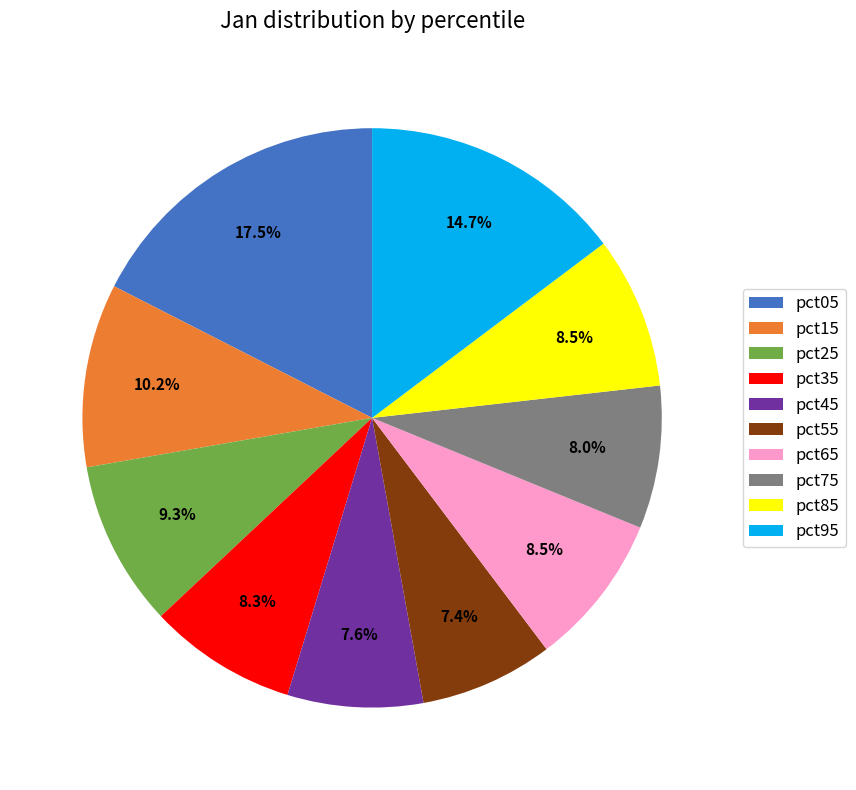

Which has a higher value, pct05 or pct25?

pct05